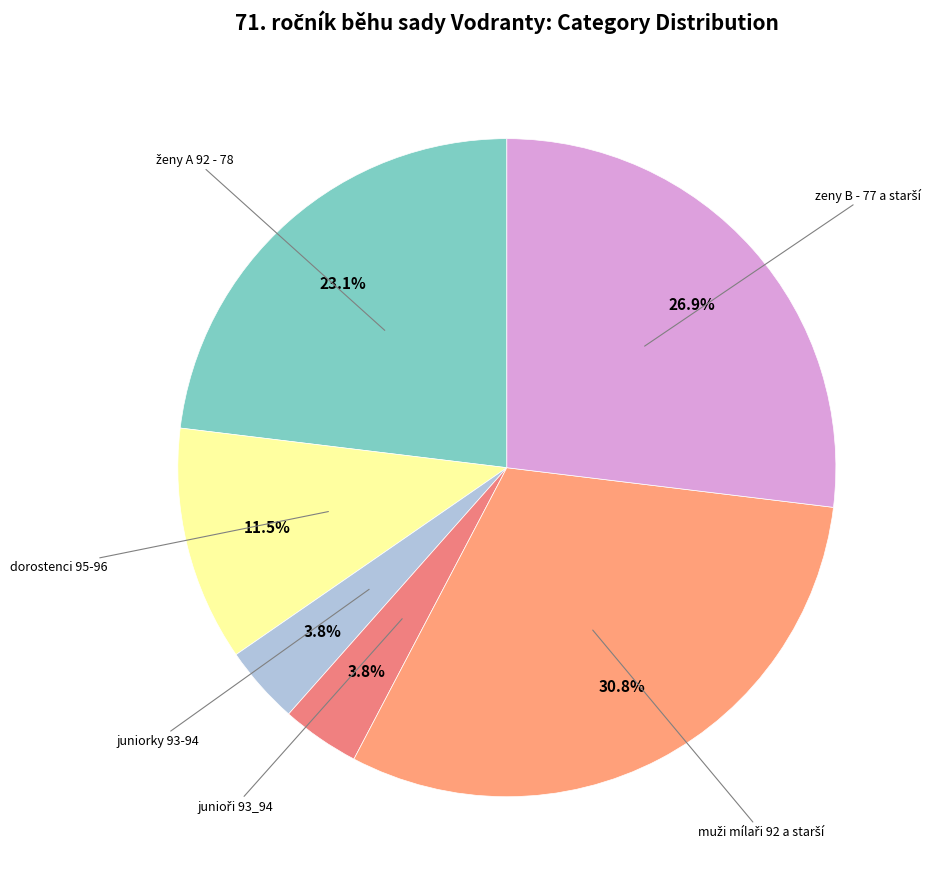

To the nearest percent, what is the average slice percentage?

17%